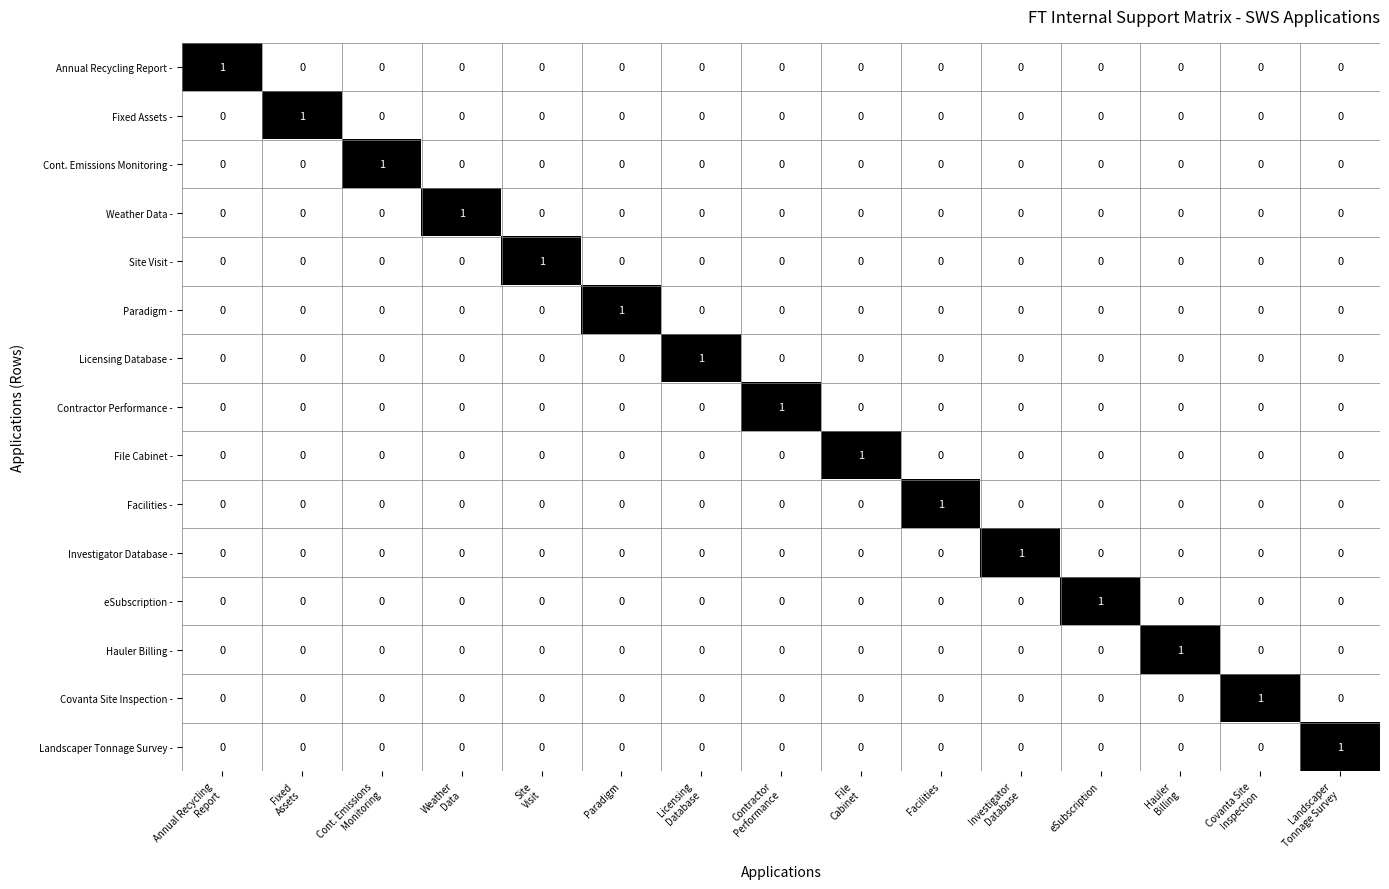

How many Weather Data - values are between 0 and 1?

15